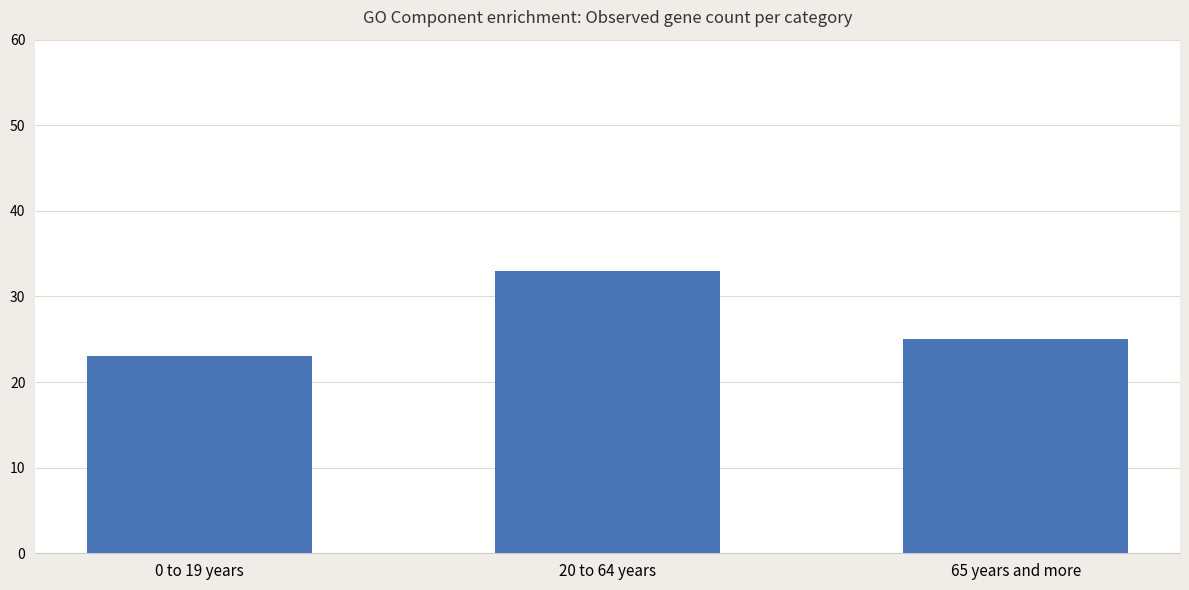

Where is the data nearest to the value 28?

65 years and more